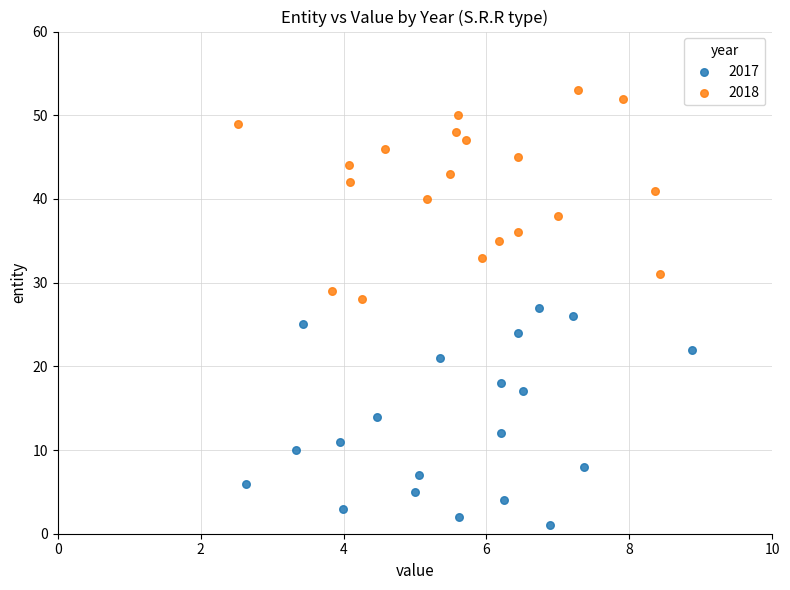

Which series reaches the maximum Y coordinate?

2018